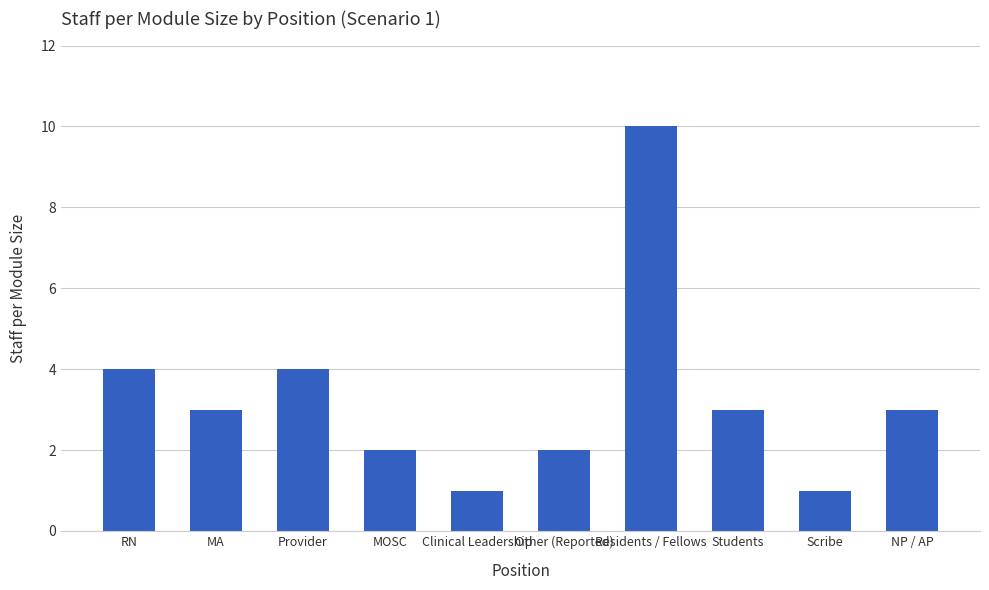

Reading left to right, list all the values displayed in this chart.

4	3	4	2	1	2	10	3	1	3